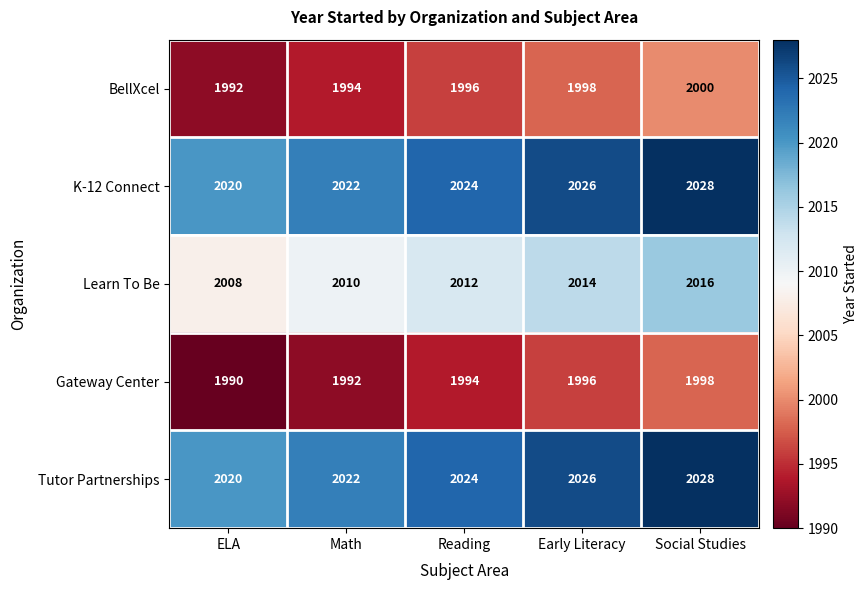

What is the smallest value displayed?

1990